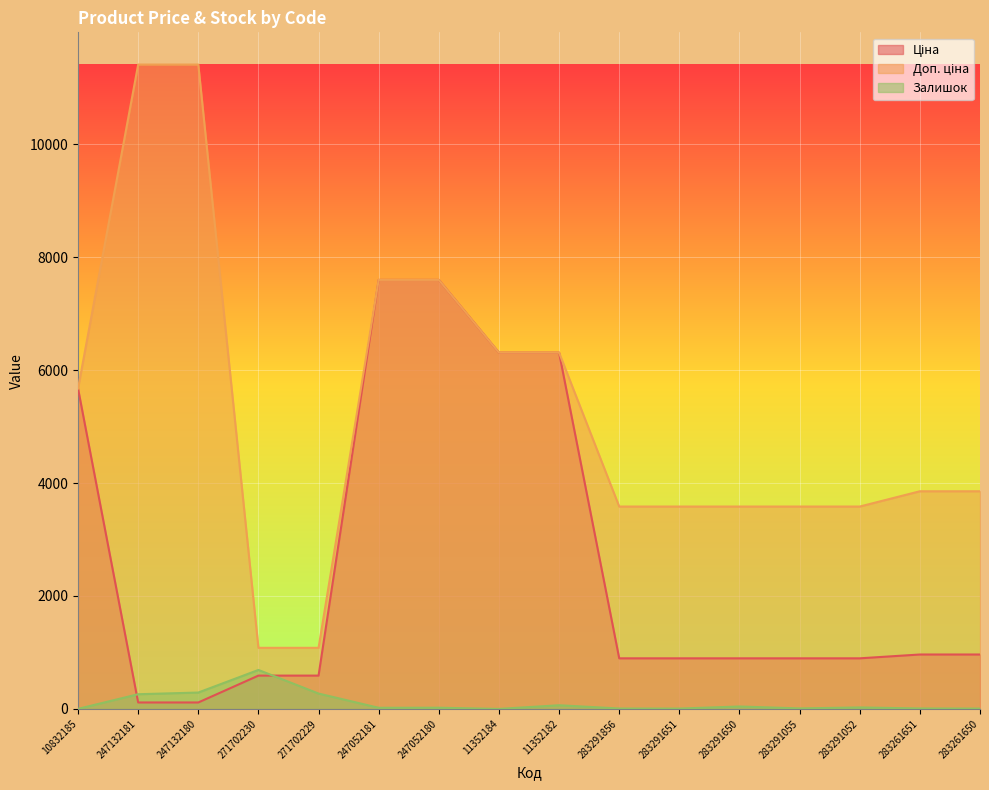

At 283291651, list the series in order from smallest to largest.

Залишок, Ціна, Доп. ціна